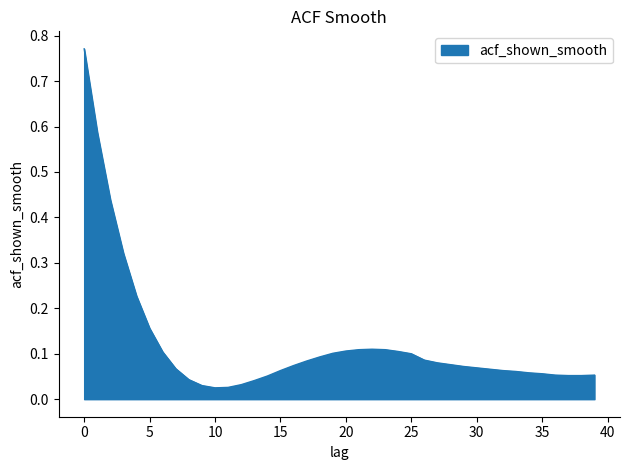

Where is the first local maximum?

22